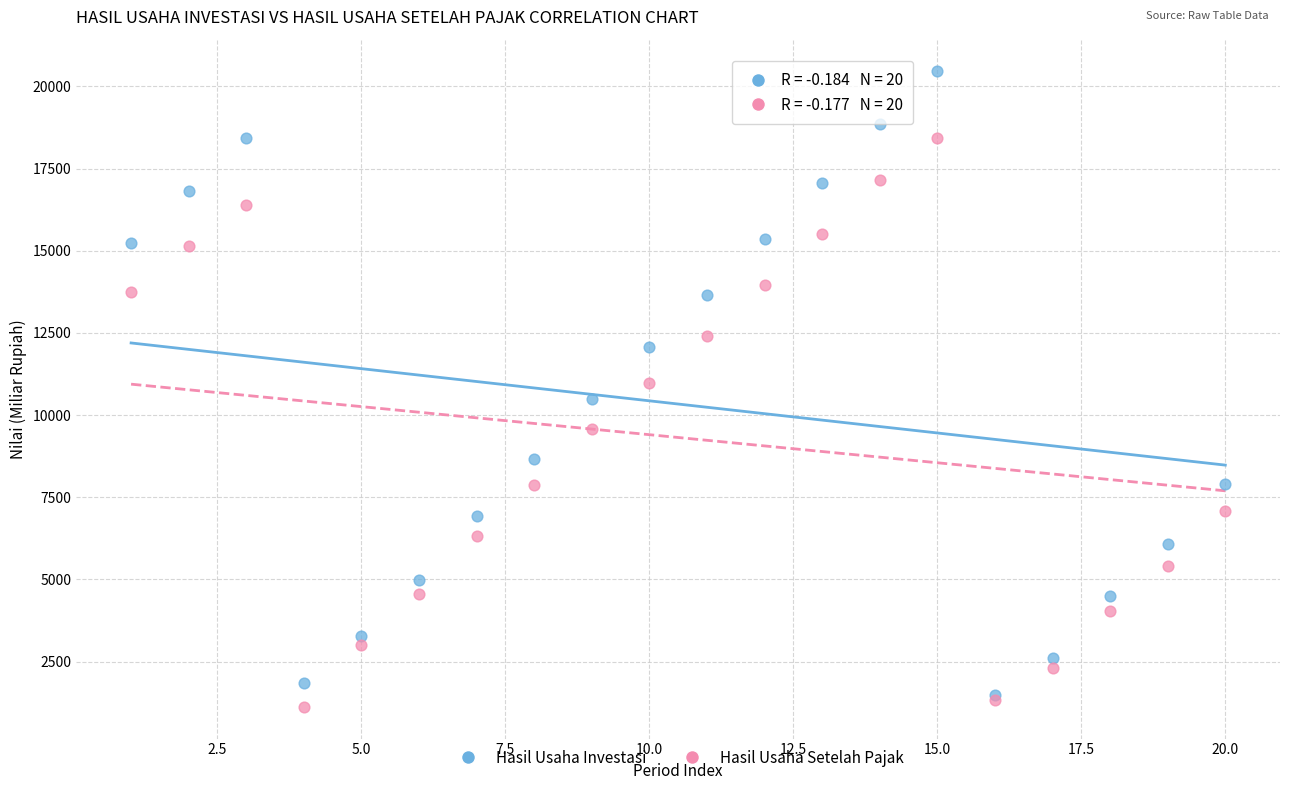

What are all the series names shown in the legend?

Hasil Usaha Investasi, Hasil Usaha Setelah Pajak